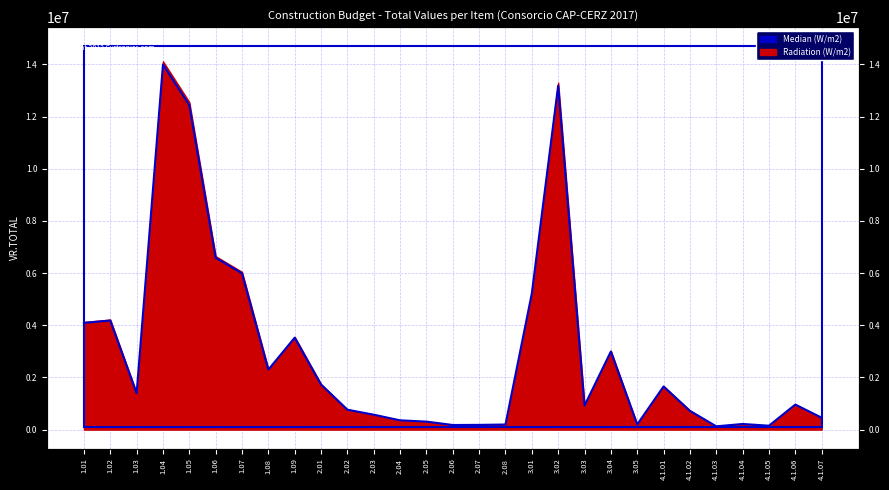

Read the value at 4.1.06, to the nearest 100.

959500